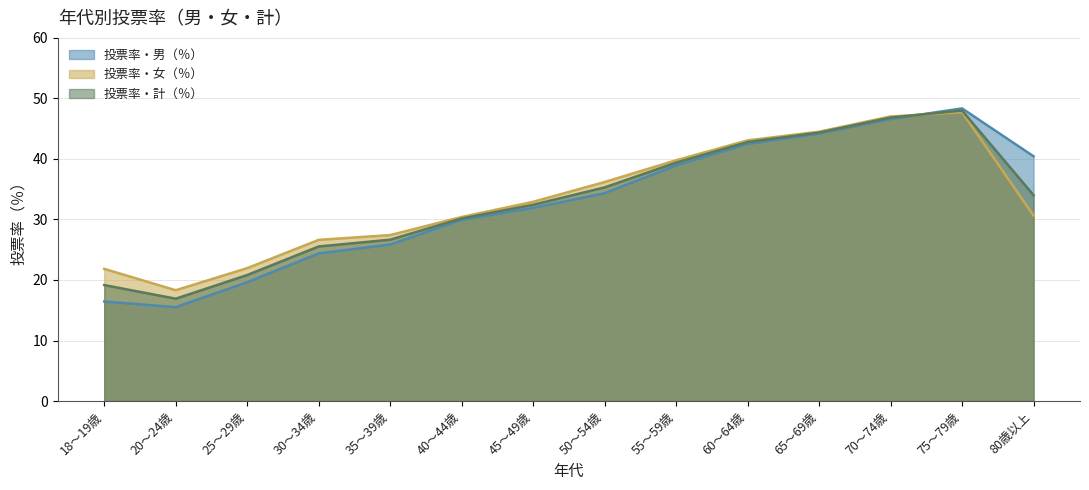

True or false: 投票率・男（％） has more than 2 interior local peaks.

False